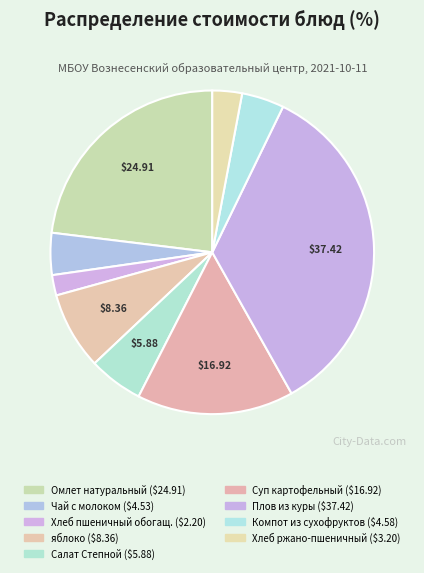

Does Хлеб ржано-пшеничный account for over 50% of the chart?

No